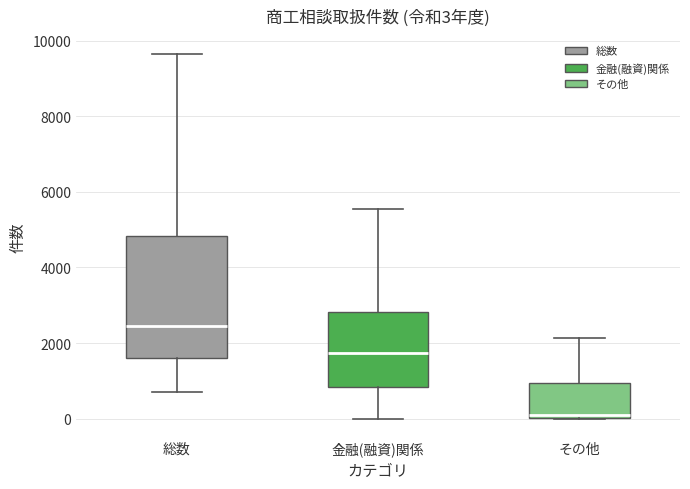

Which box is the tallest, from its lower edge to its upper edge?

総数